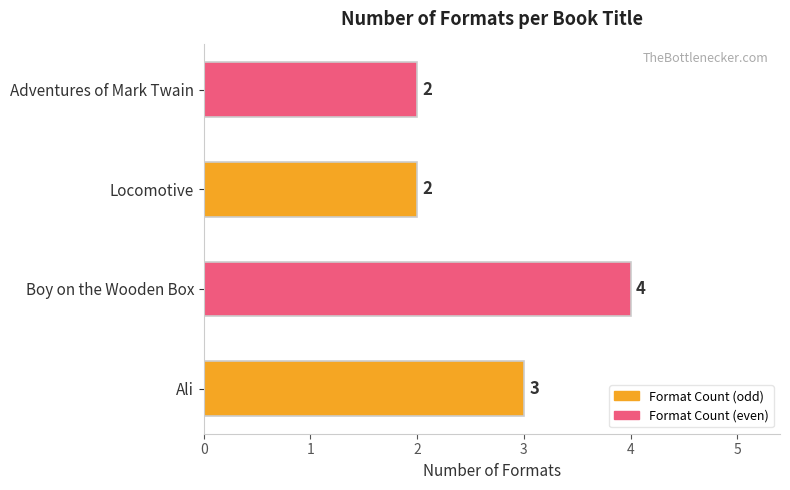

Count the values in the range 2 to 4.

4